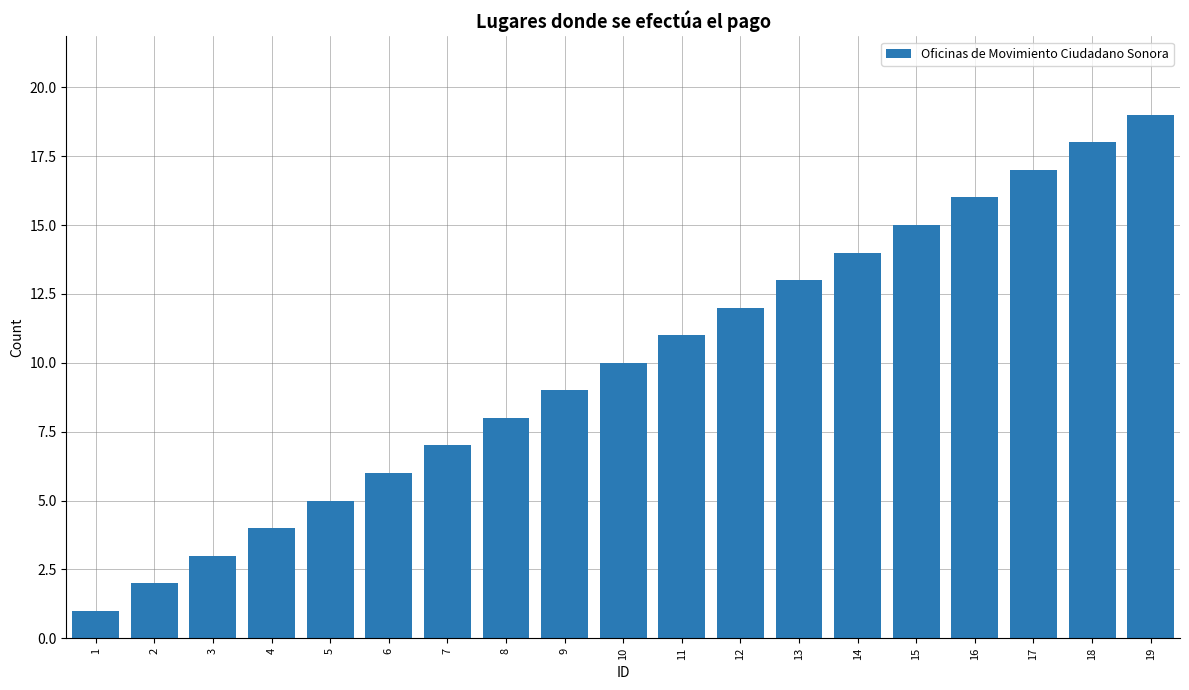

Are the bars horizontal?

No